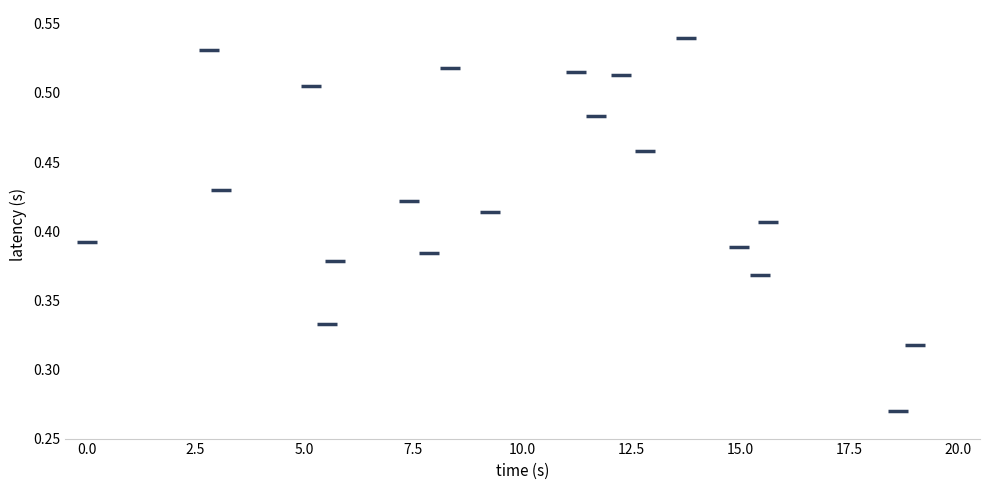

What is the range of X values (max minus min)?

19.0